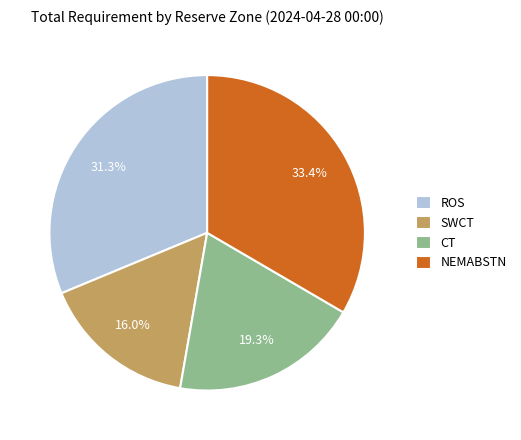

To the nearest percent, what percentage of the pie is NEMABSTN?

33%